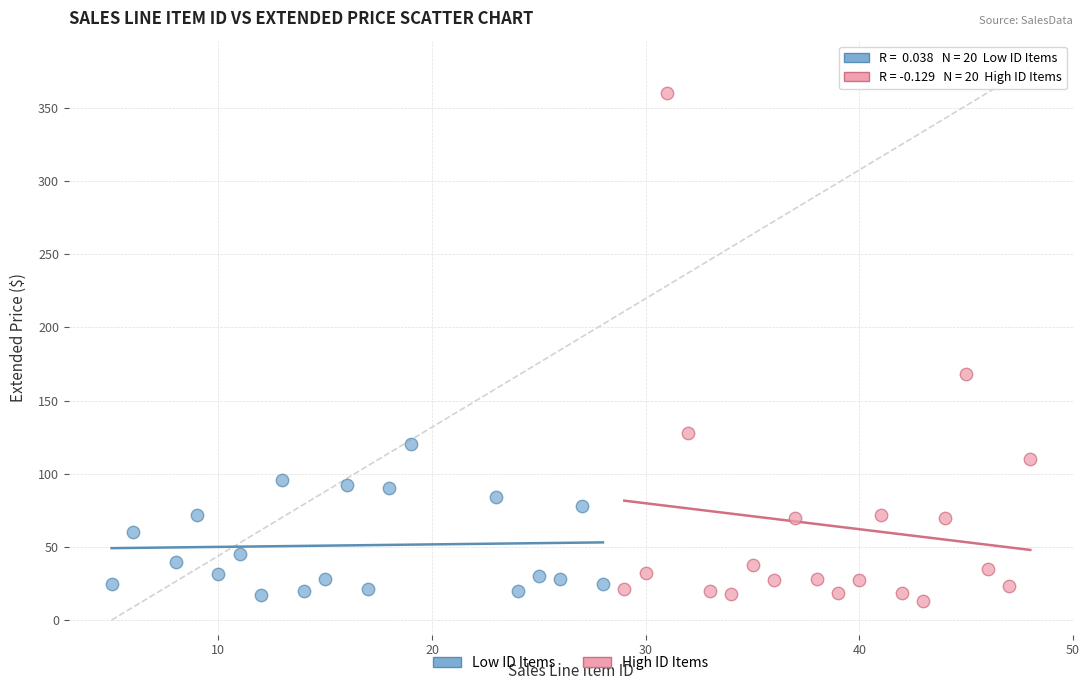

Which series reaches the maximum Y coordinate?

High ID Items